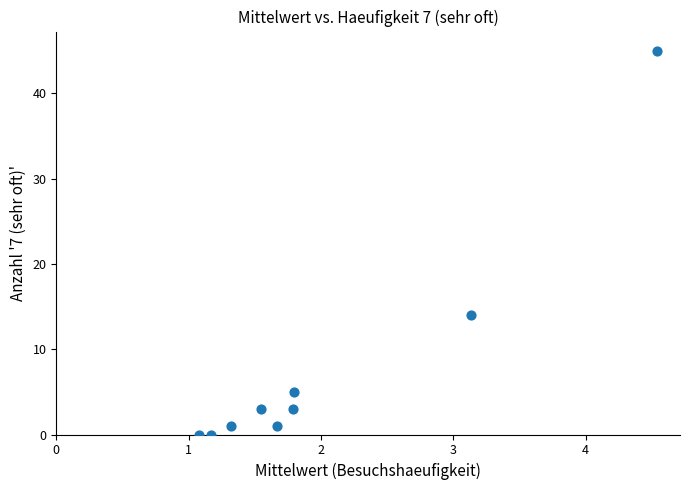

What is the average Y value?

8